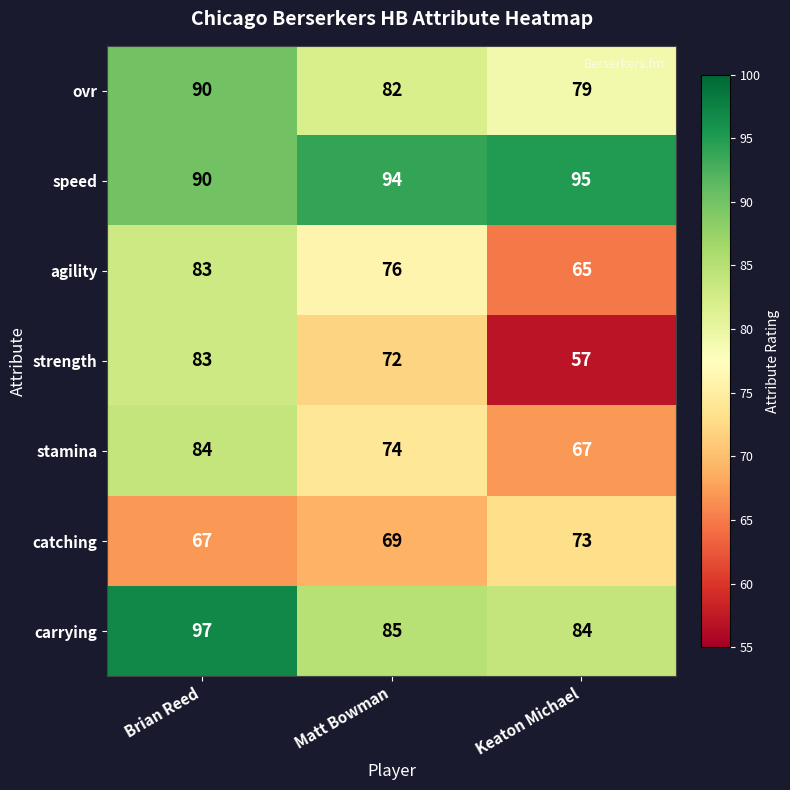

Reading left to right, list all the values displayed in this chart.

ovr: 90	82	79
speed: 90	94	95
agility: 83	76	65
strength: 83	72	57
stamina: 84	74	67
catching: 67	69	73
carrying: 97	85	84